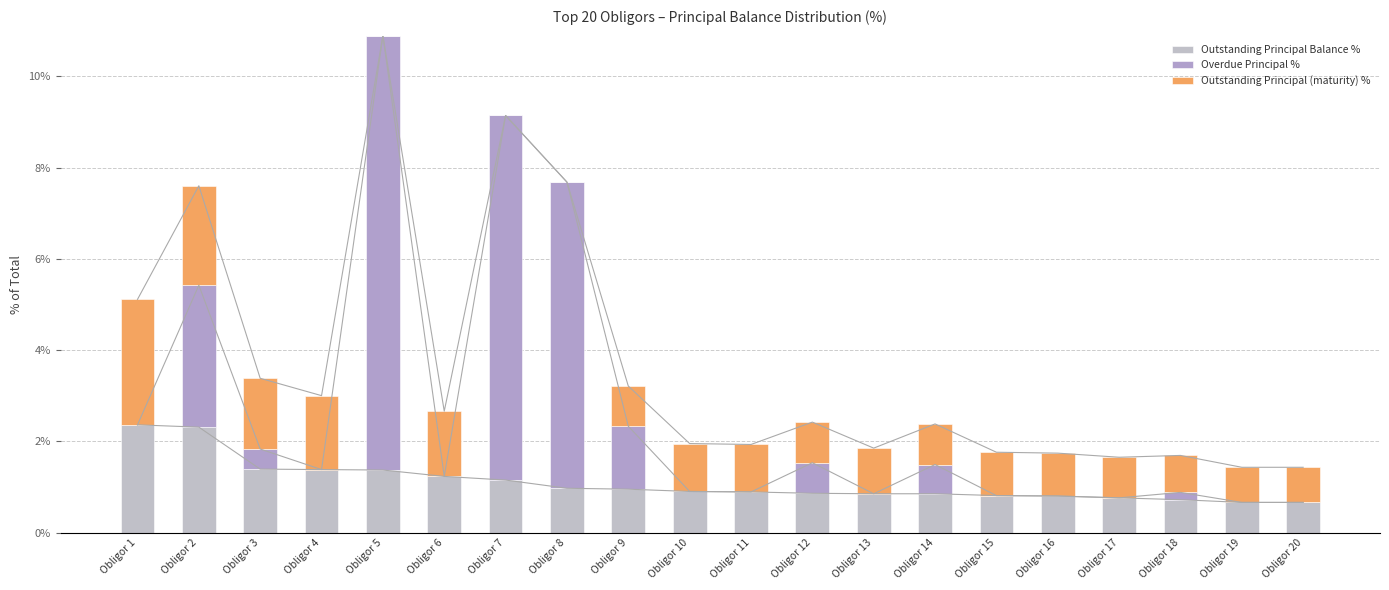

Reading left to right, extract all data points from this chart.

Outstanding Principal Balance %: 2.4	2.3	1.4	1.4	1.4	1.2	1.1	1.0	0.9	0.9	0.9	0.9	0.8	0.8	0.8	0.8	0.8	0.7	0.7	0.7
Overdue Principal %: 0.0	3.1	0.4	0.0	9.5	0.0	8.0	6.7	1.4	0.0	0.0	0.7	0.0	0.6	0.0	0.0	0.0	0.2	0.0	0.0
Outstanding Principal (maturity) %: 2.7	2.2	1.6	1.6	0.0	1.4	0.0	0.0	0.9	1.1	1.0	0.9	1.0	0.9	0.9	0.9	0.9	0.8	0.8	0.8